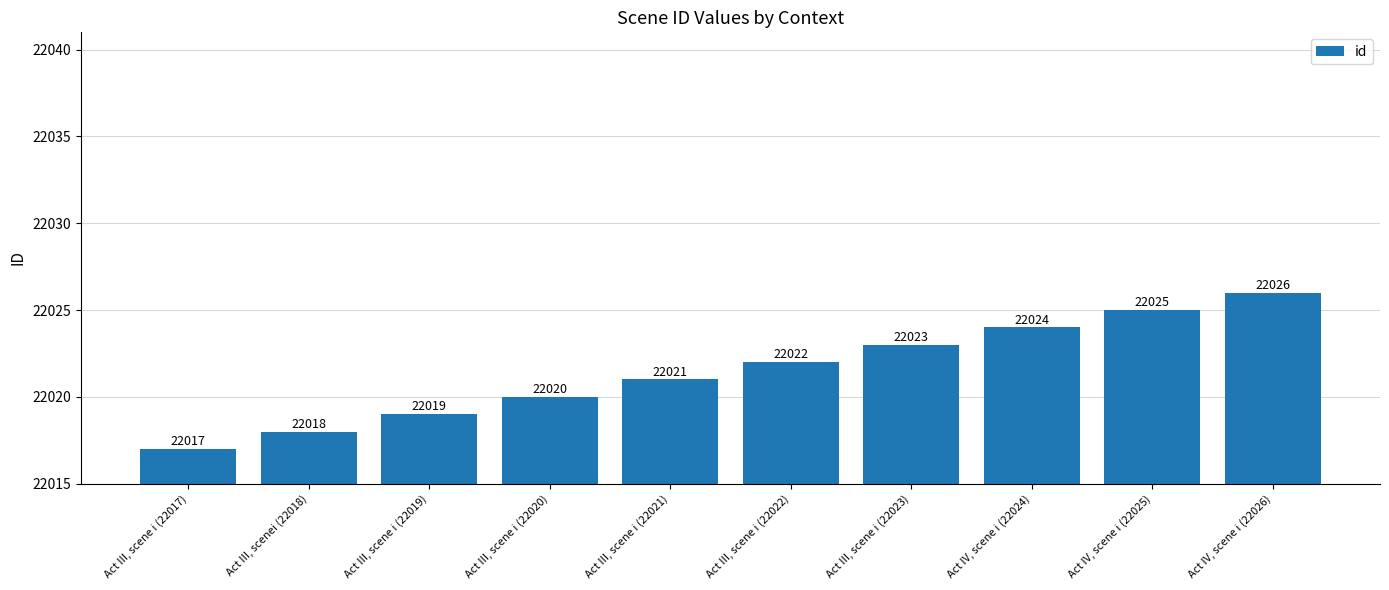

Reading left to right, list all the values displayed in this chart.

22017	22018	22019	22020	22021	22022	22023	22024	22025	22026